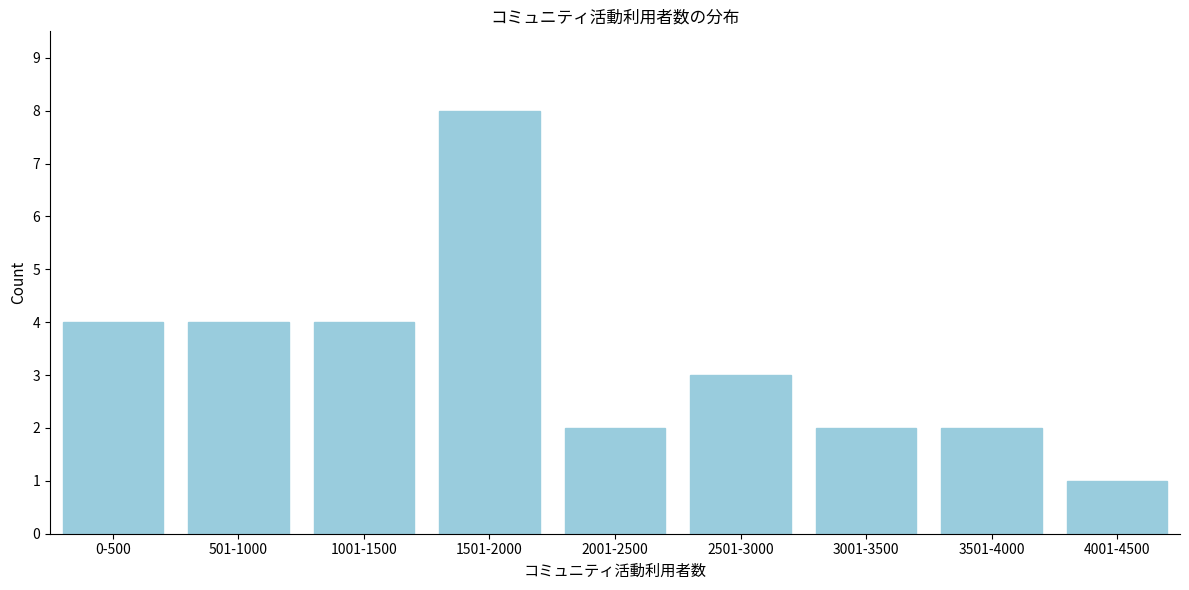

Reading left to right, extract all data points from this chart.

4	4	4	8	2	3	2	2	1